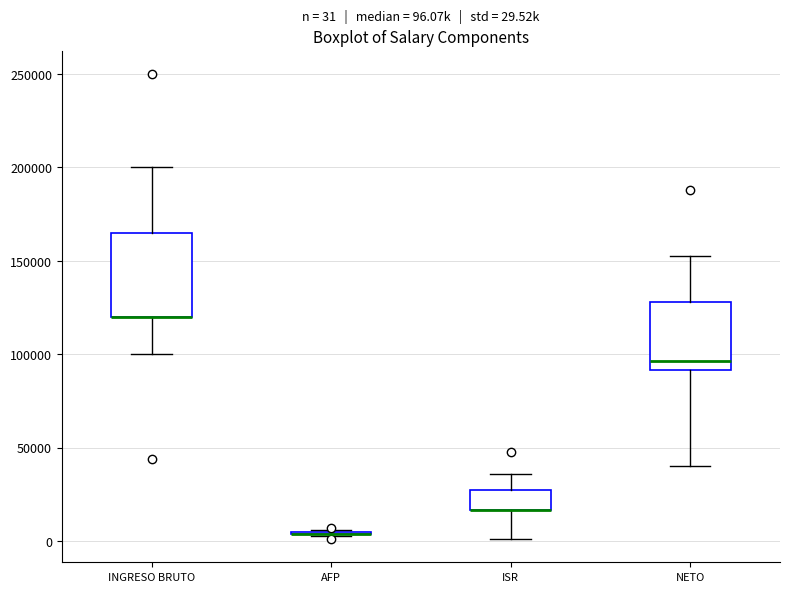

Comparing the boxes themselves (not the whiskers), which one is the tallest?

INGRESO BRUTO